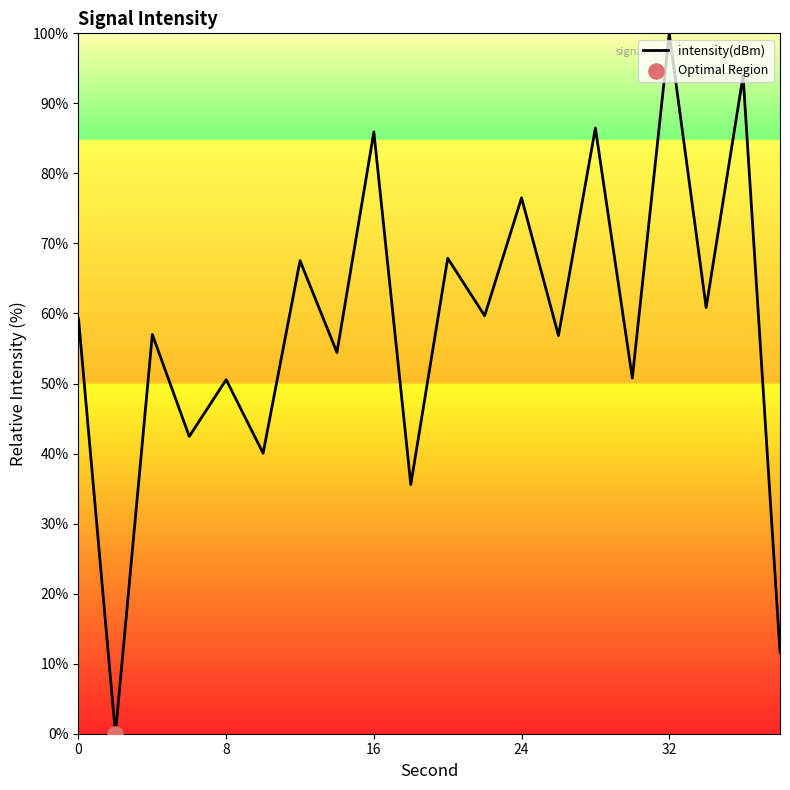

How many lines are shown in the chart?

1